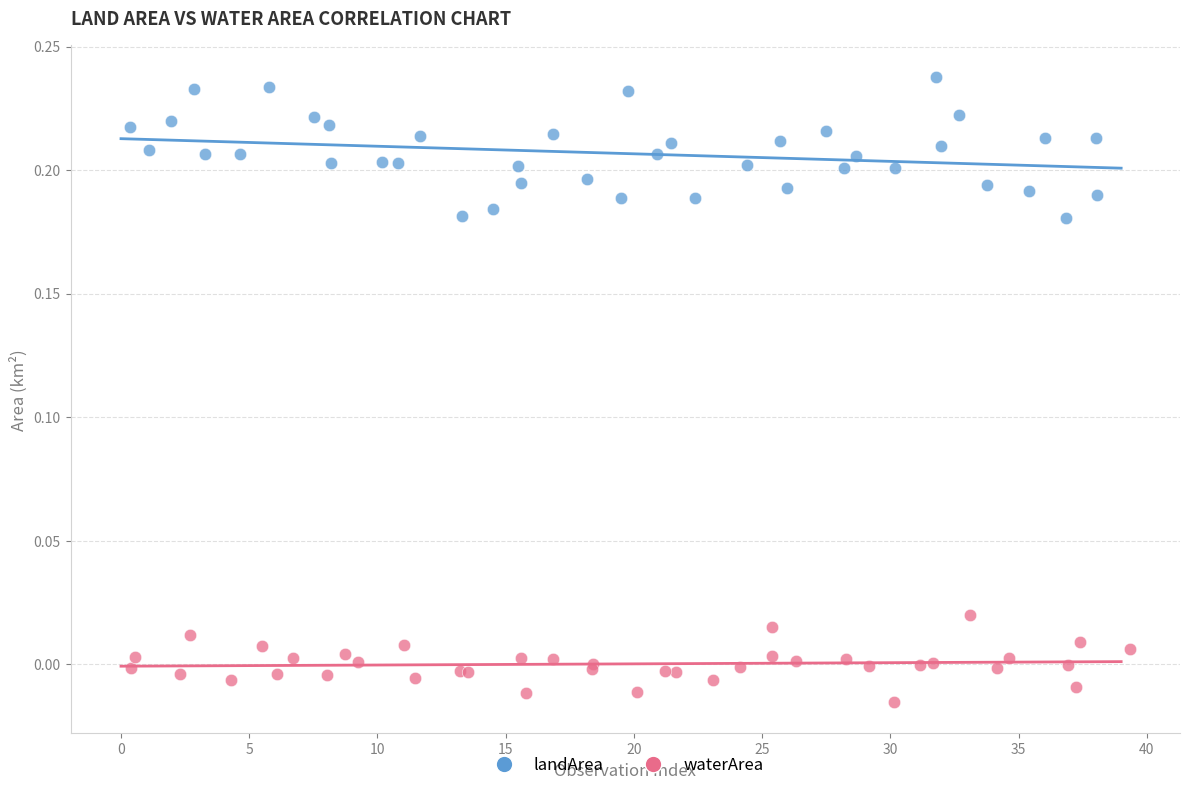

Which series has the largest Y range (max minus min)?

landArea